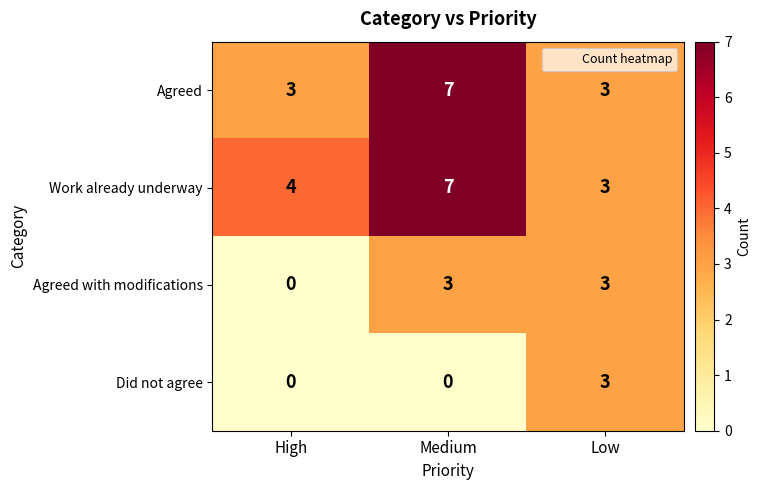

How many series are shown in this chart?

4